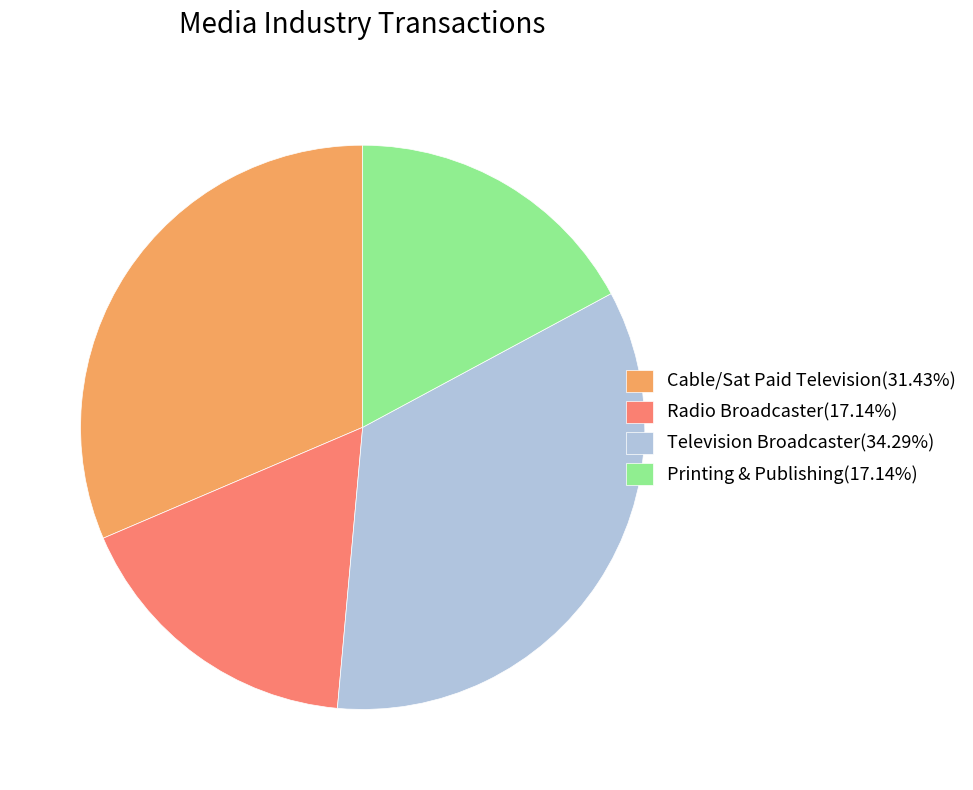

Which category has the biggest portion of the pie?

Television Broadcaster